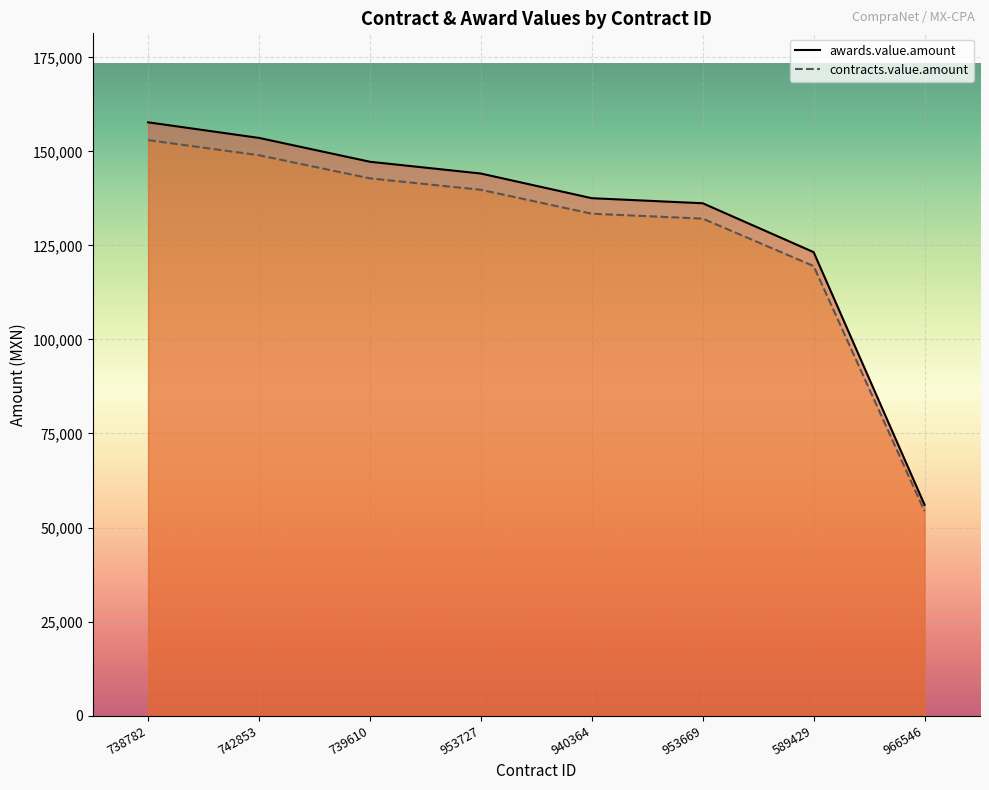

What position from the right is 953669?

3